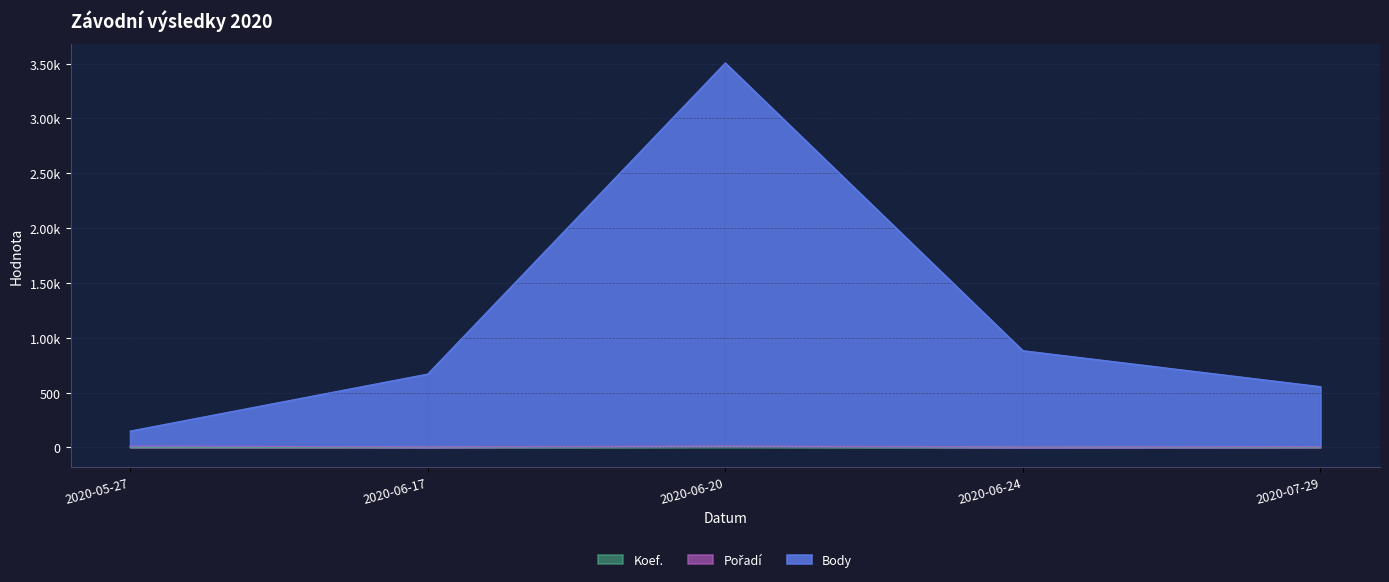

Is it true that Pořadí equals 9 at 2020-06-20?

False